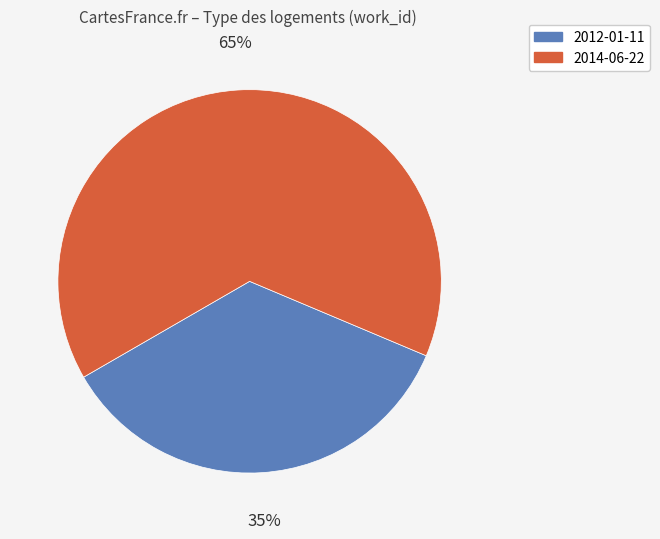

To the nearest percent, what is the average slice percentage?

50%